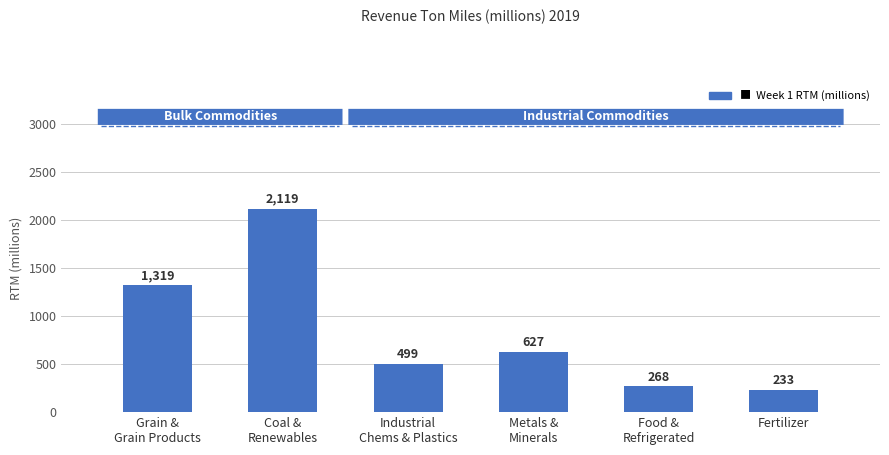

Where is the data nearest to the value 1176?

Grain &
Grain Products